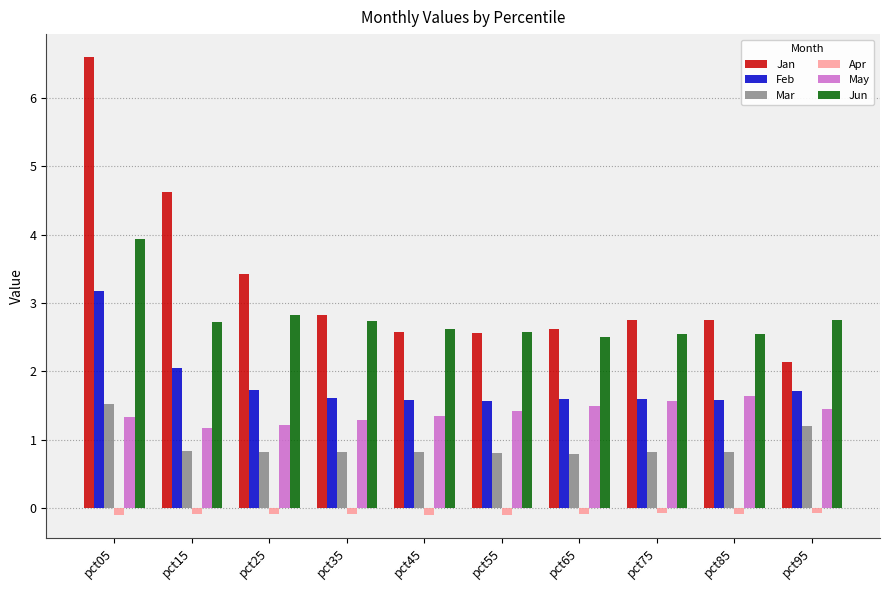

Rank the series by their maximum value, from highest to lowest.

Jan, Jun, Feb, May, Mar, Apr